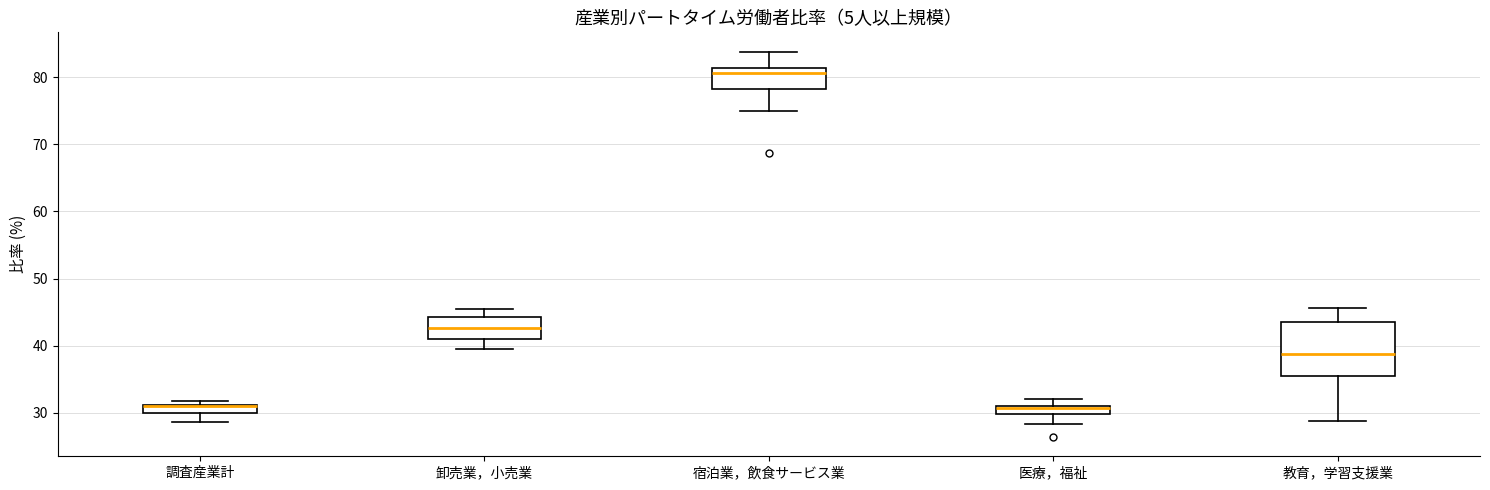

Where is the upper edge of the box for 調査産業計 on the y-axis? The values are not printed on the chart, so give them approximately, as read against the axis.

31